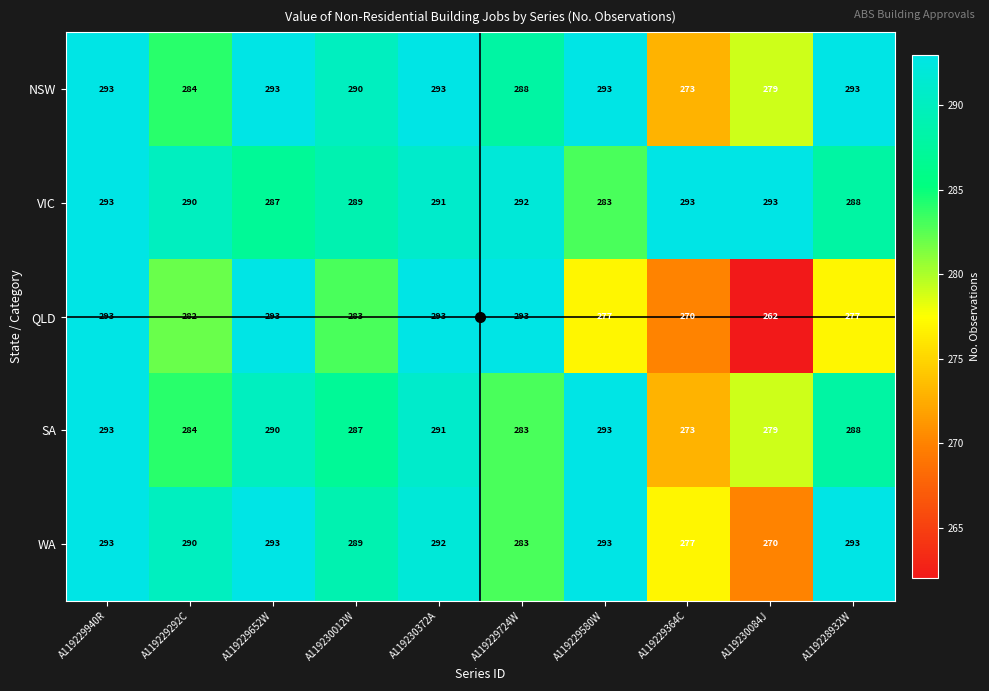

The NSW series shows 293 at A119228932W. True or false?

True